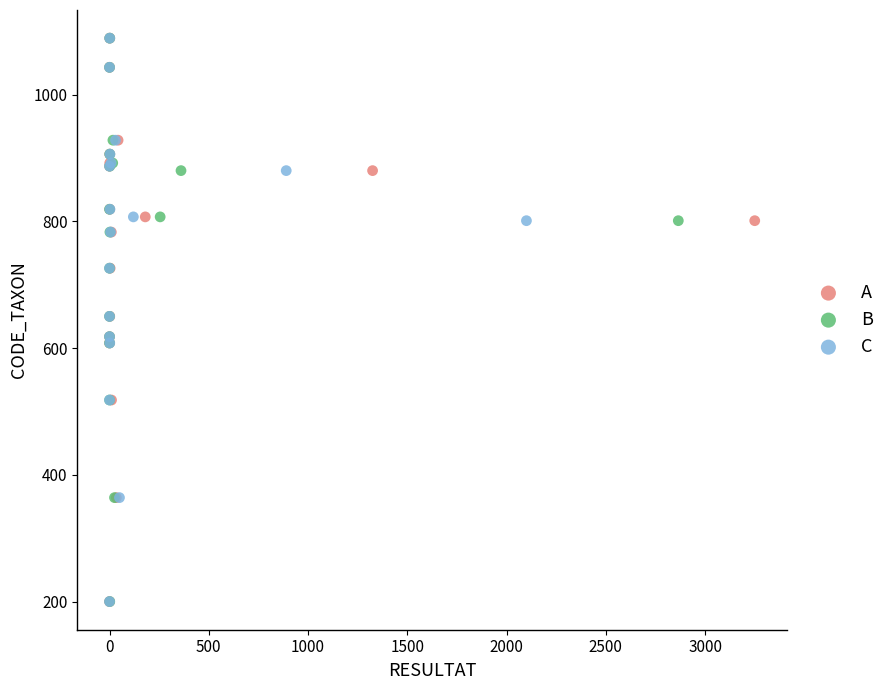

What are all the series names shown in the legend?

A, B, C